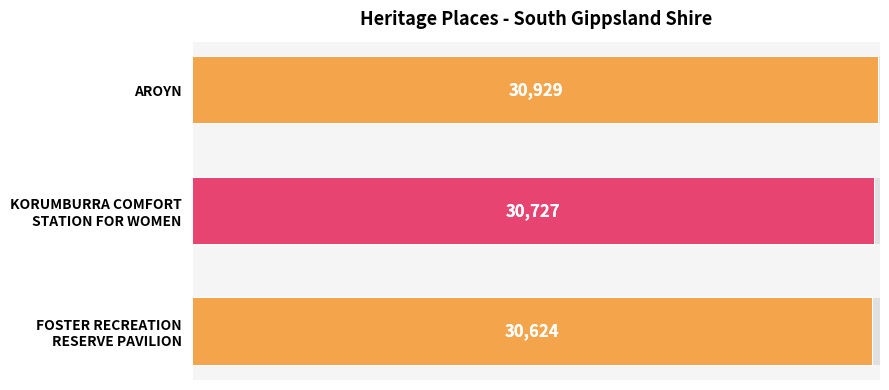

What is the smallest value displayed?

30624